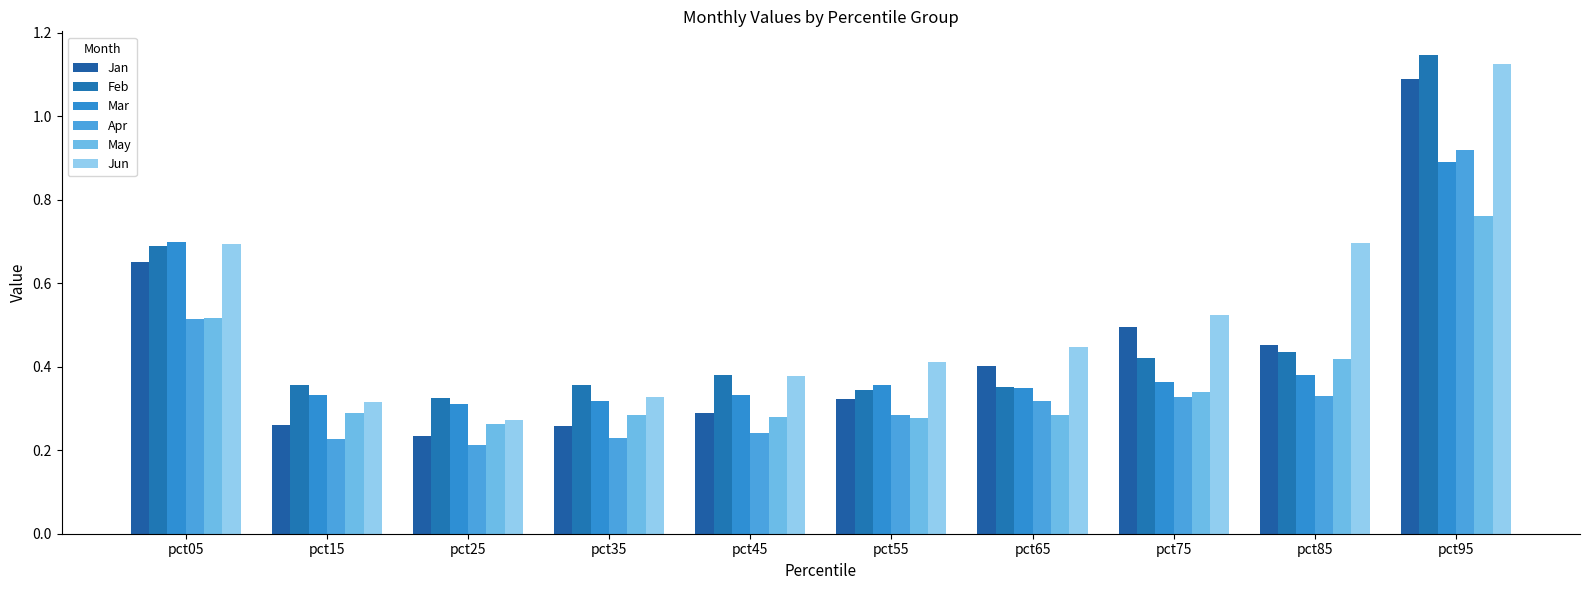

How many bars are there in total?

60